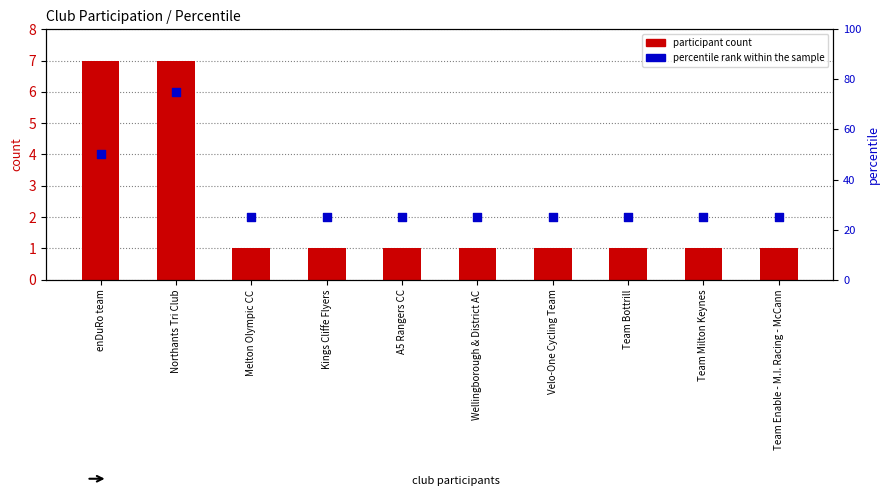

At how many categories does at least one series exceed 41?

2